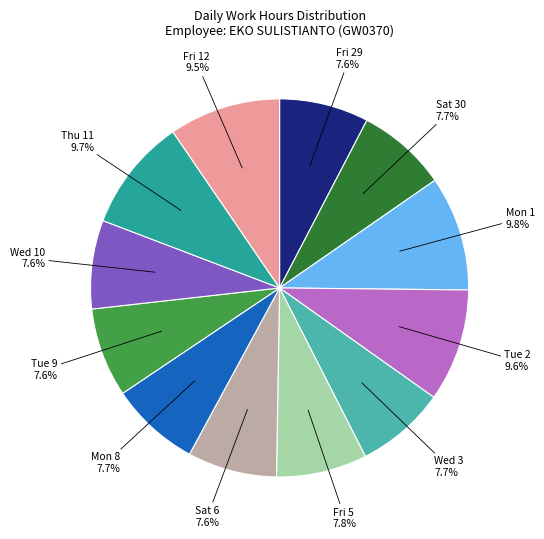

Combined, what portion of the pie is Fri 5 and Sat 30?

15.5%